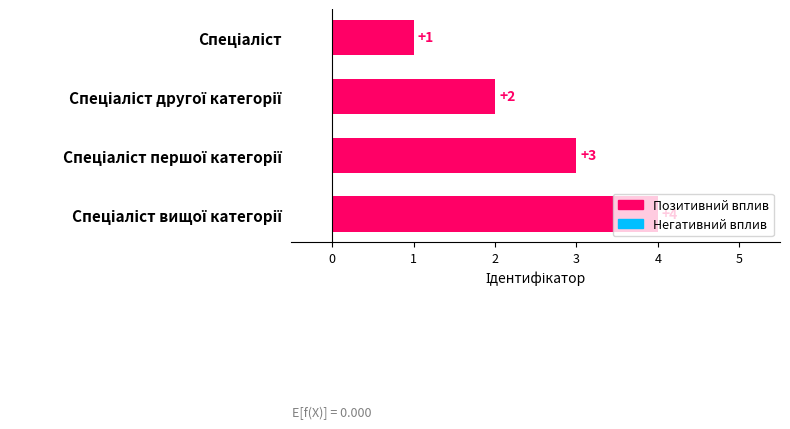

What is the maximum value shown in the chart?

4